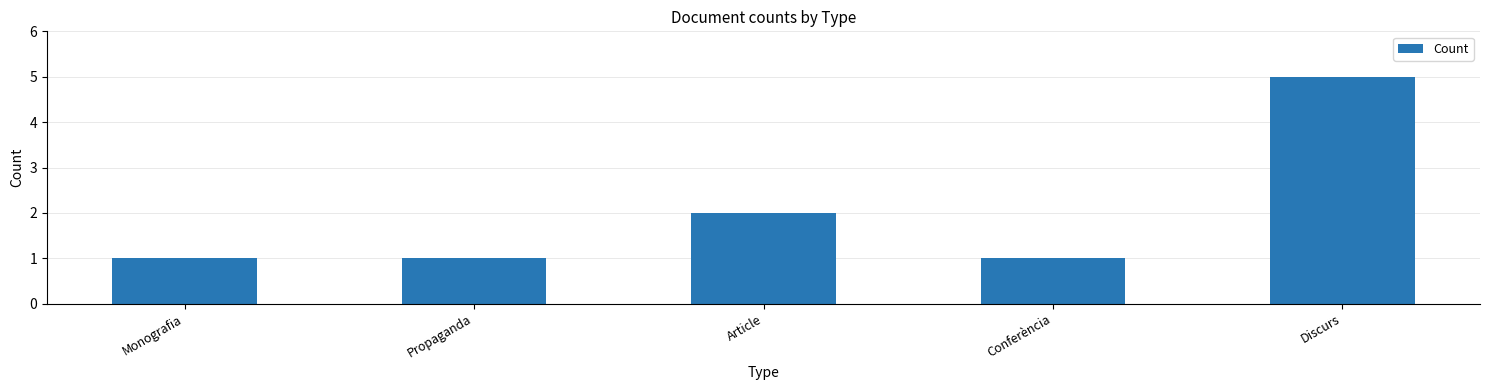

Reading right to left, extract all data points from this chart.

5	1	2	1	1